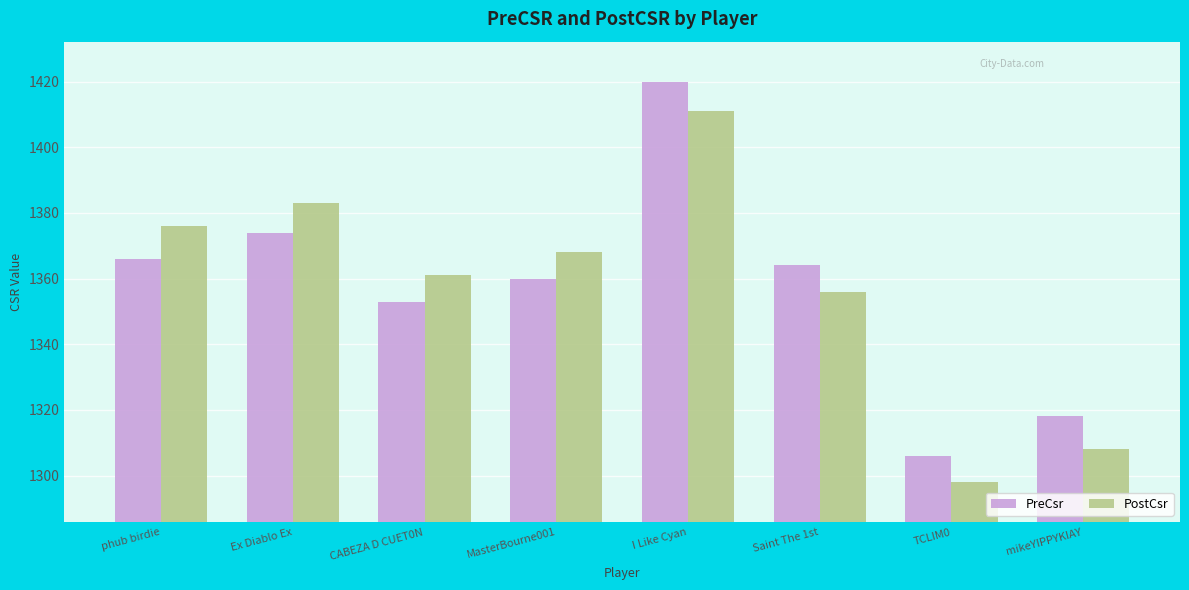

What is the average value of the PostCsr series?

1358